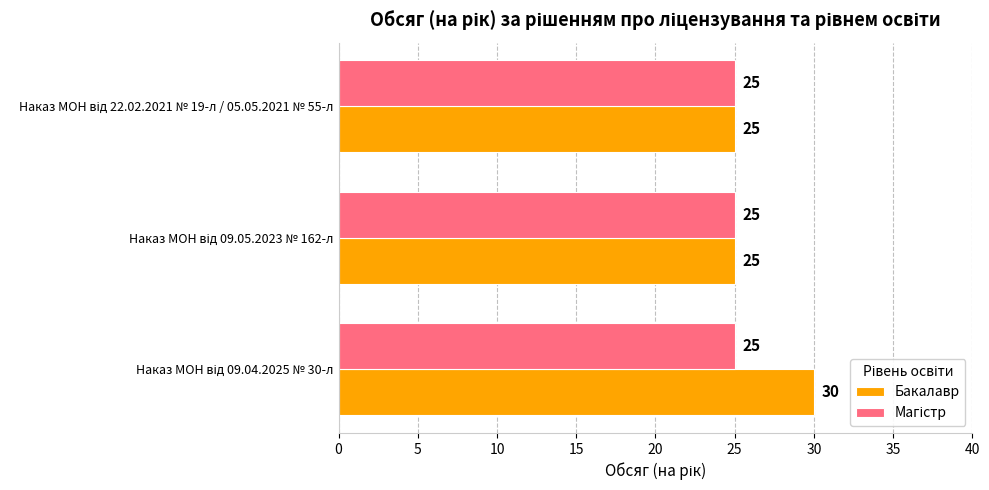

What is the minimum value shown in the chart?

25